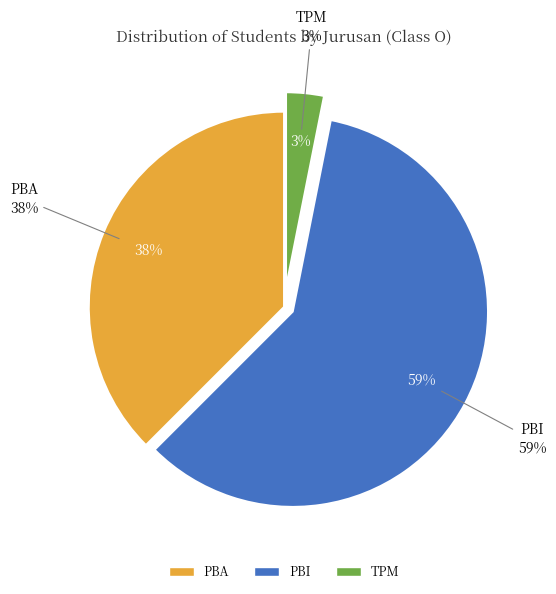

Is there a majority slice in this chart?

Yes